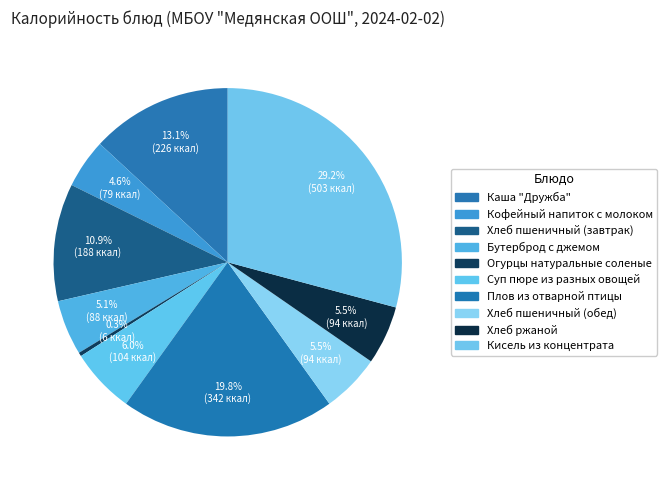

What is the ratio of the value at Хлеб пшеничный (завтрак) to the value at Кофейный напиток с молоком?

2.4